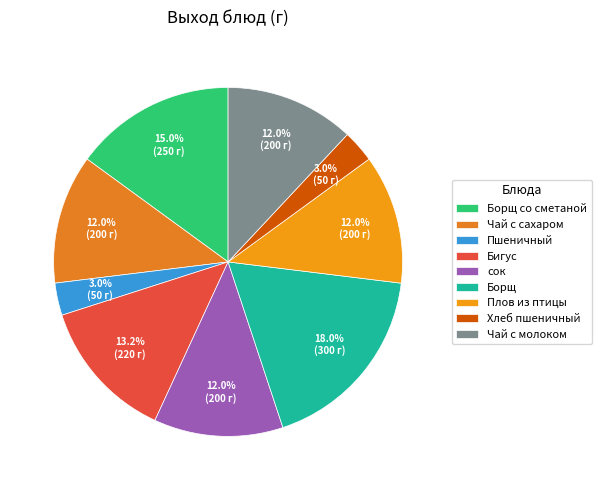

Is it true that Пшеничный is 1% of the pie?

False